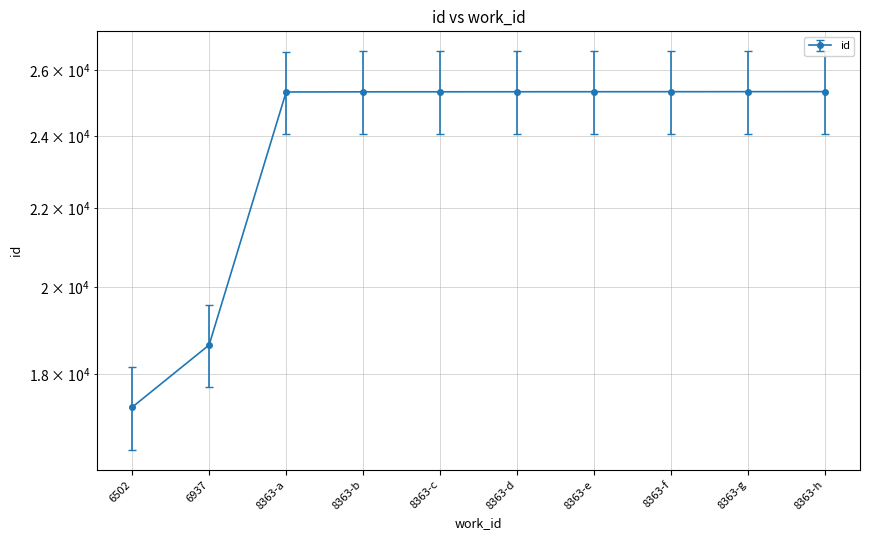

Rank the categories by value from highest to lowest.

8363-h, 8363-g, 8363-f, 8363-e, 8363-d, 8363-c, 8363-b, 8363-a, 6937, 6502